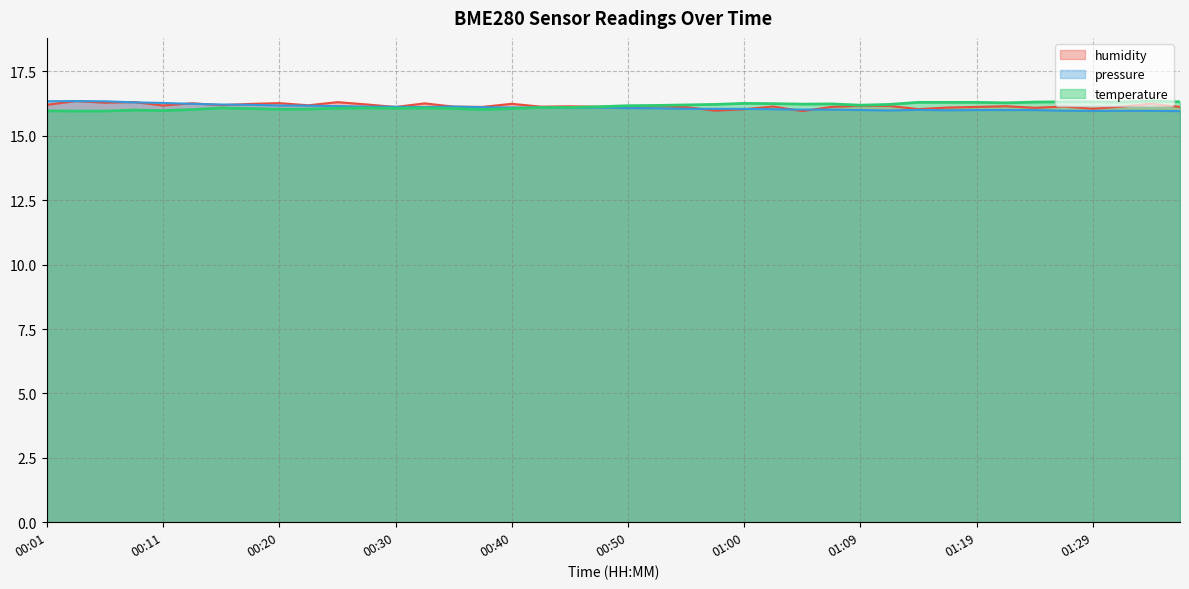

What is the minimum value for humidity?

16.0